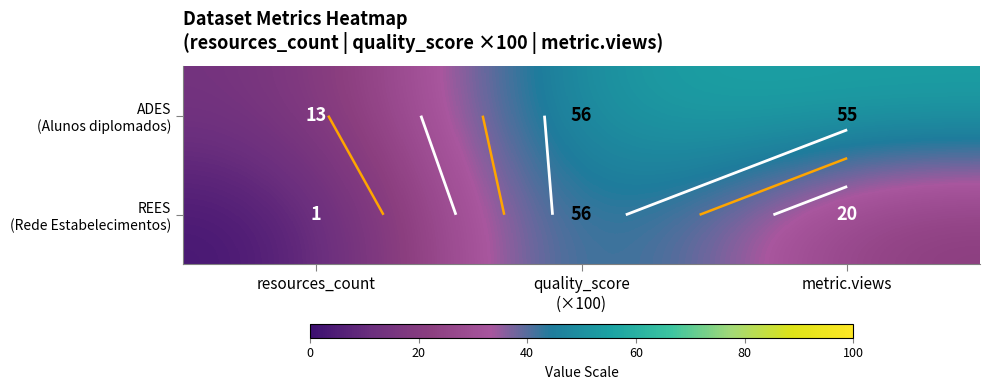

Which has a higher value, metric.views or quality_score
(×100)?

quality_score
(×100)